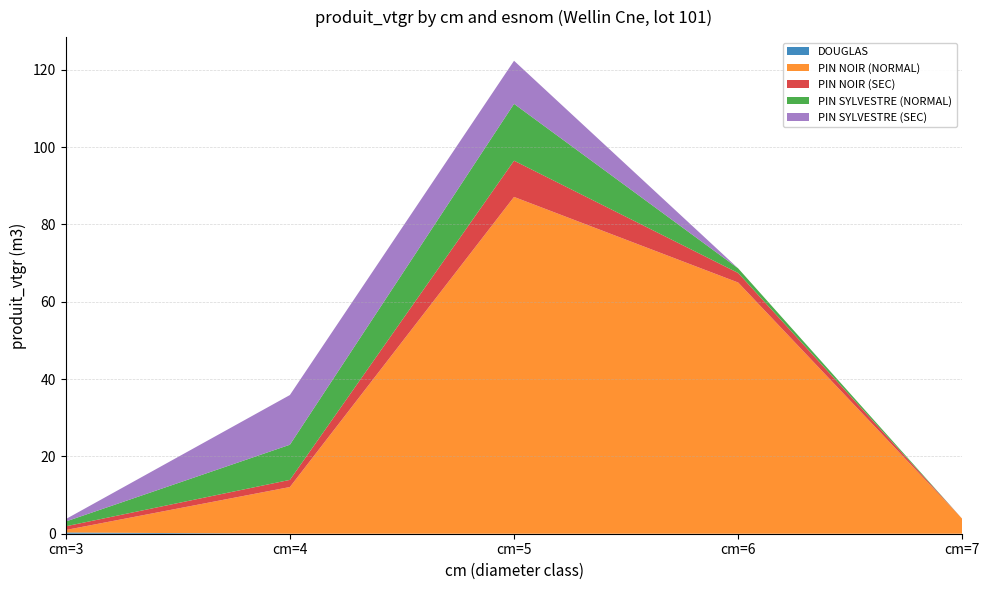

Reading left to right, list all the values displayed in this chart.

DOUGLAS: 0.3	0.0	0.0	0.0	0.0
PIN NOIR (NORMAL): 0.6	12.1	87.1	65.0	3.8
PIN NOIR (SEC): 1.0	1.9	9.4	2.5	0.0
PIN SYLVESTRE (NORMAL): 1.2	9.1	14.7	1.2	0.0
PIN SYLVESTRE (SEC): 0.6	12.9	11.1	0.0	0.0